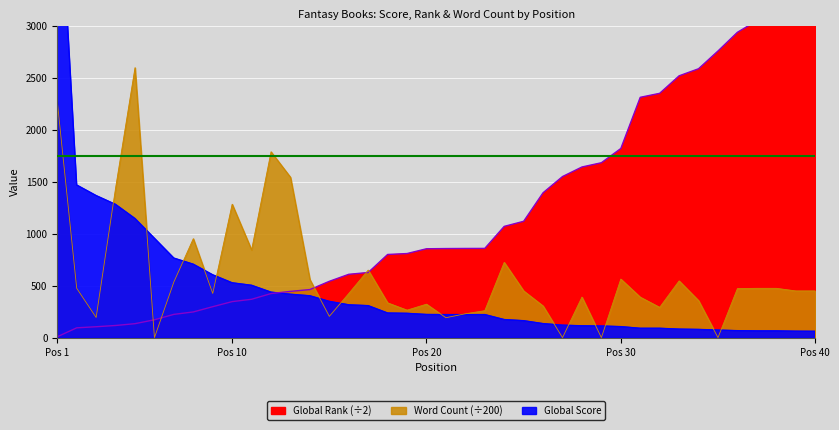

How many intersections are there between Global Score and Global Rank?

1